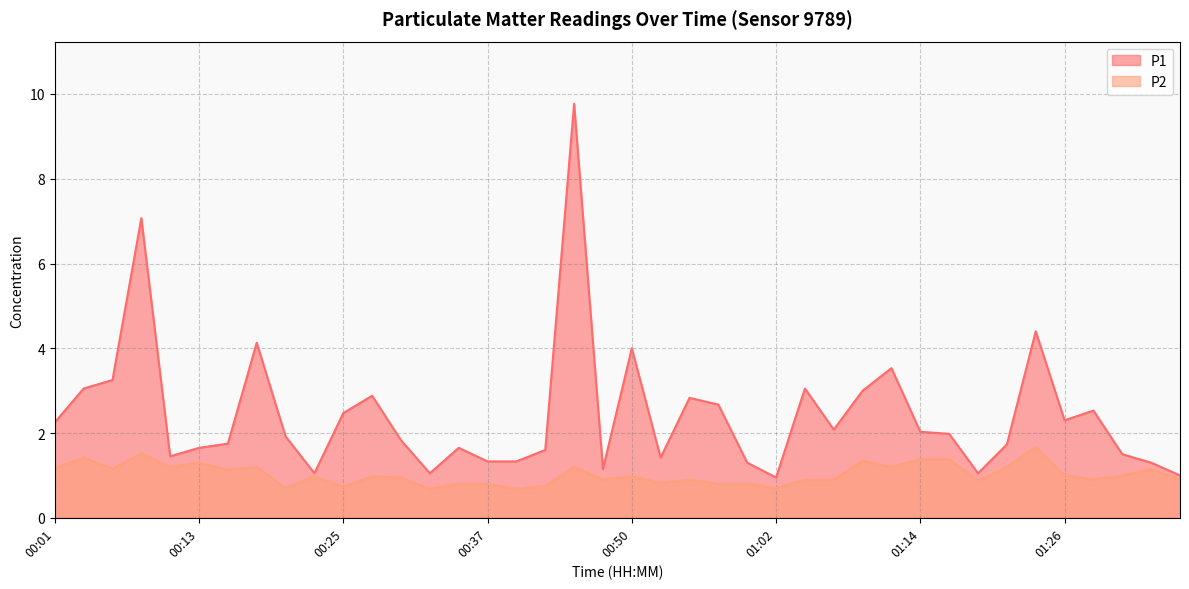

Is the value of P2 at 00:04 greater than the value of P1 at 00:47?

Yes